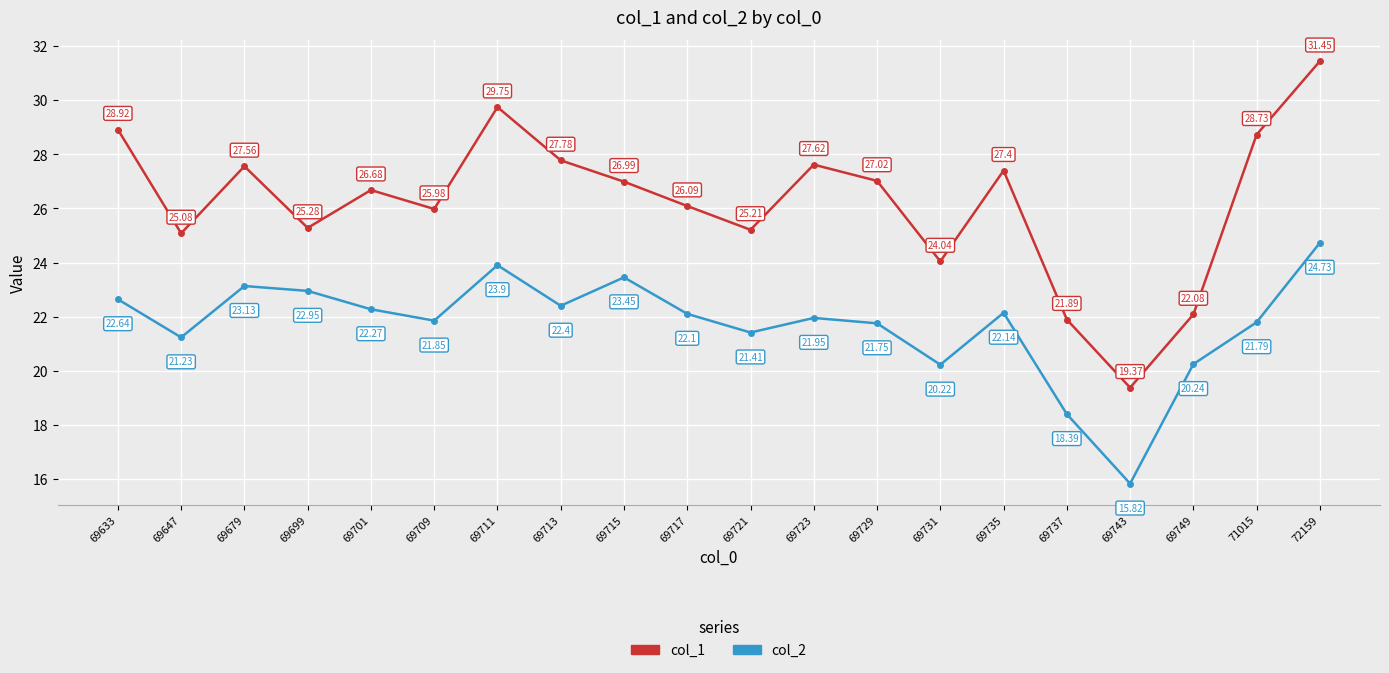

What is the minimum value for col_2?

15.8